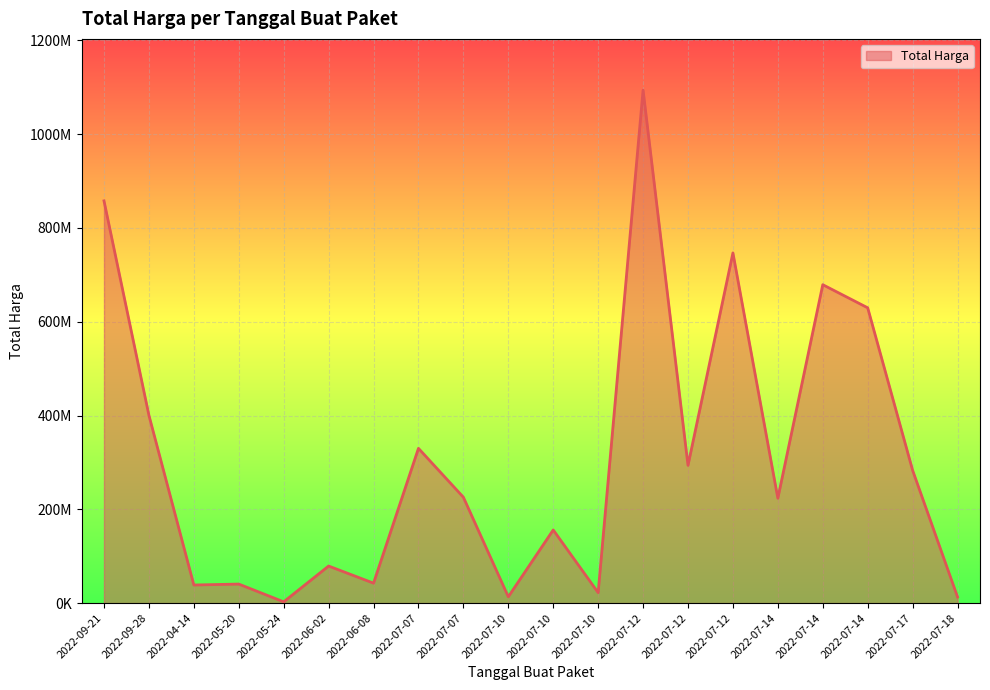

Is it true that the value at 2022-06-08 is 42486000?

True